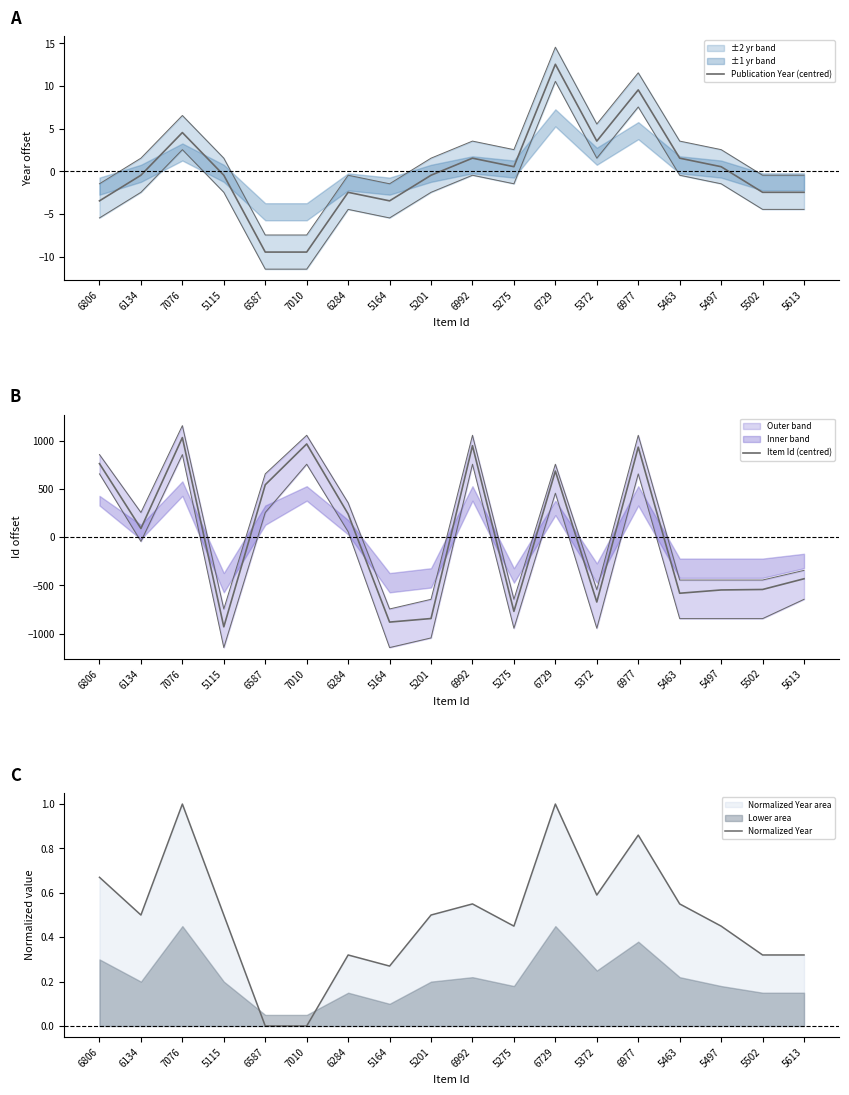

Which series changed the most between 6992 and 6729?

Item Id (centred)